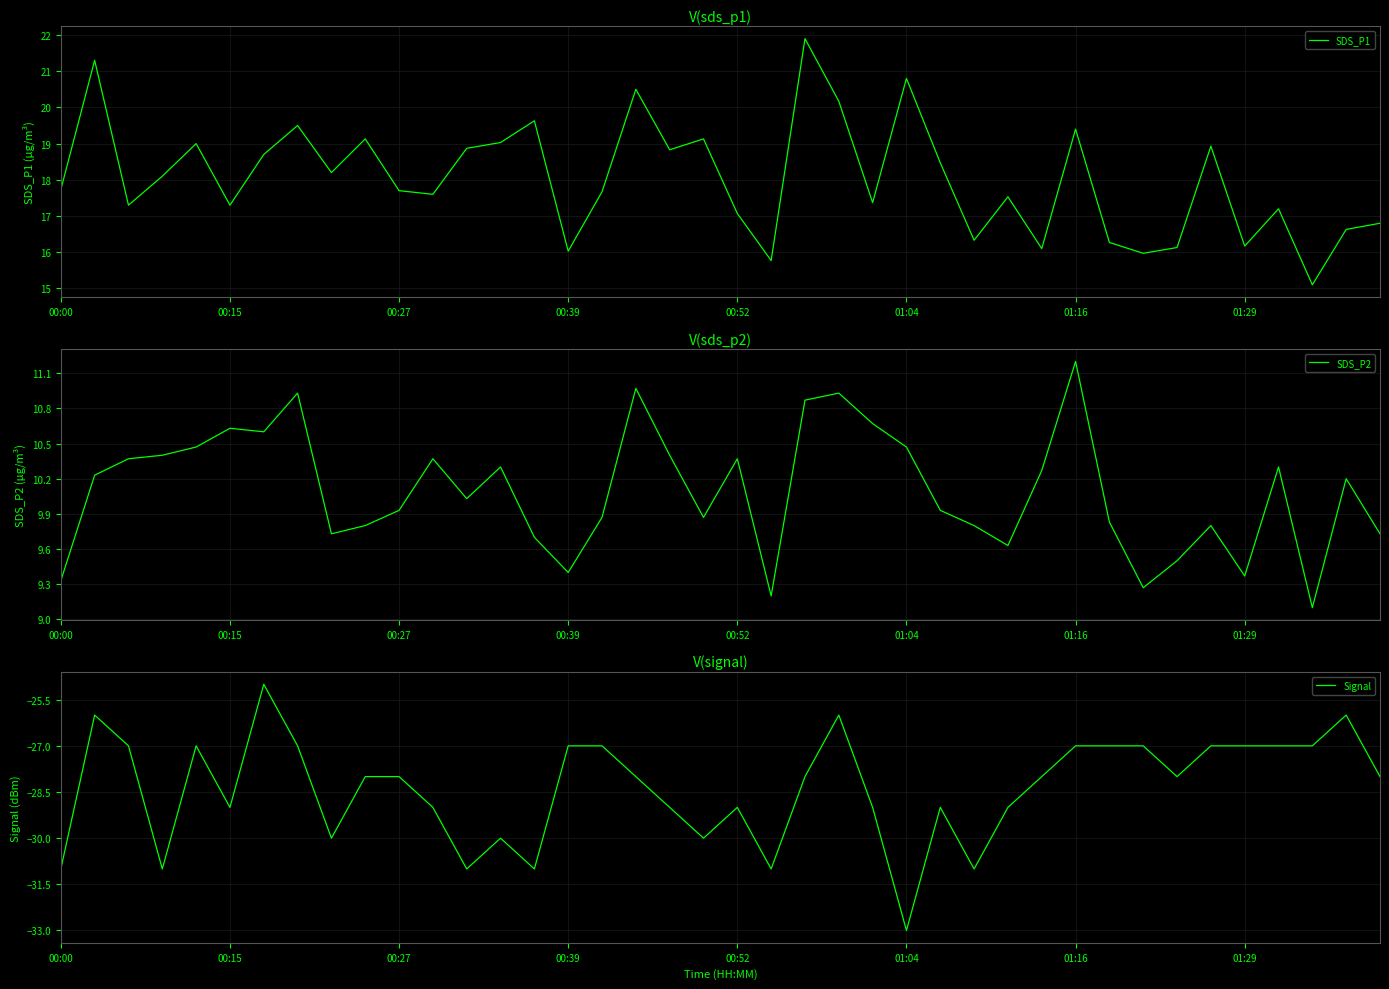

The SDS_P1 series shows 16.0 at 00:39. True or false?

True